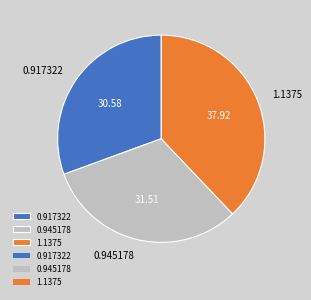

Between 0.945178 and 1.1375, which is larger?

1.1375